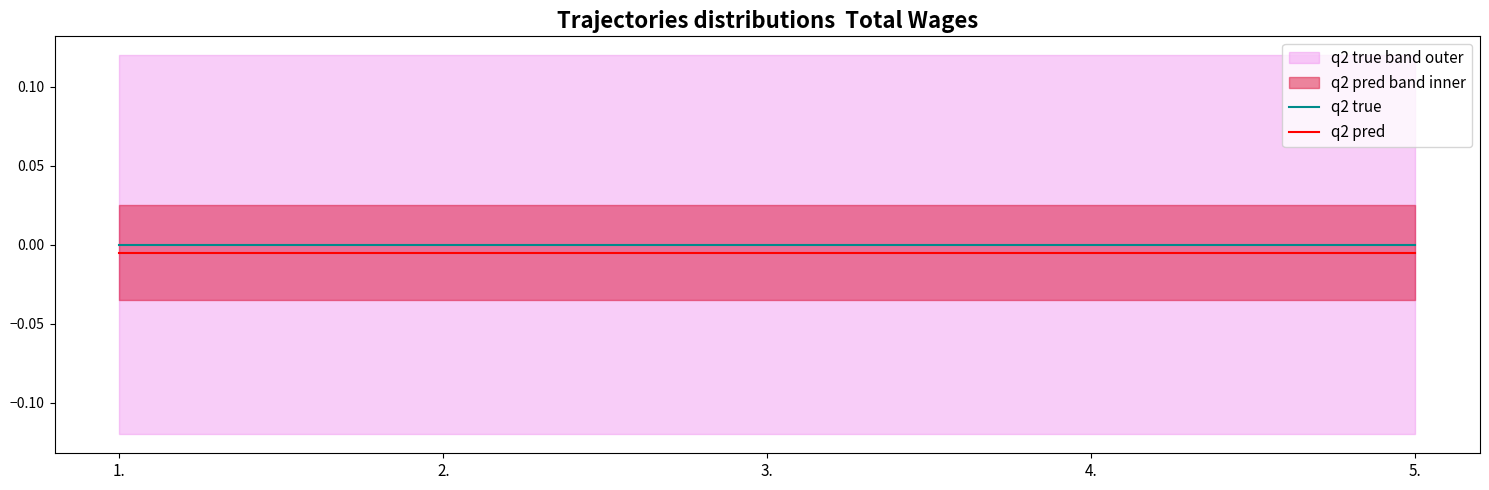

Reading right to left, extract all data points from this chart.

q2 true: 0.0	0.0	0.0	0.0	0.0
q2 pred: -0.0	-0.0	-0.0	-0.0	-0.0